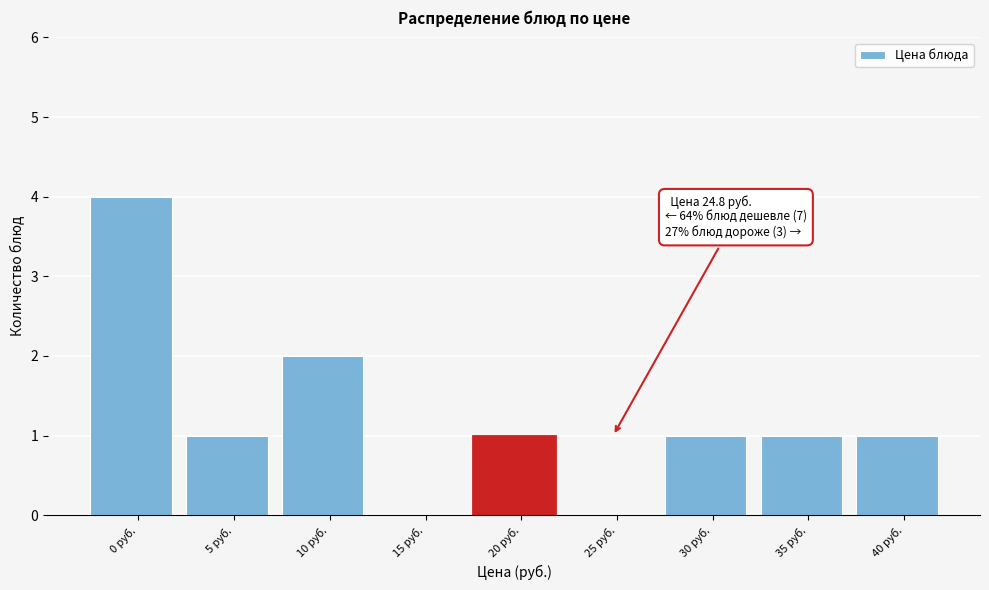

Reading left to right, extract all data points from this chart.

0 руб.=4	5 руб.=1	10 руб.=2	15 руб.=0	20 руб.=1	25 руб.=0	30 руб.=1	35 руб.=1	40 руб.=1